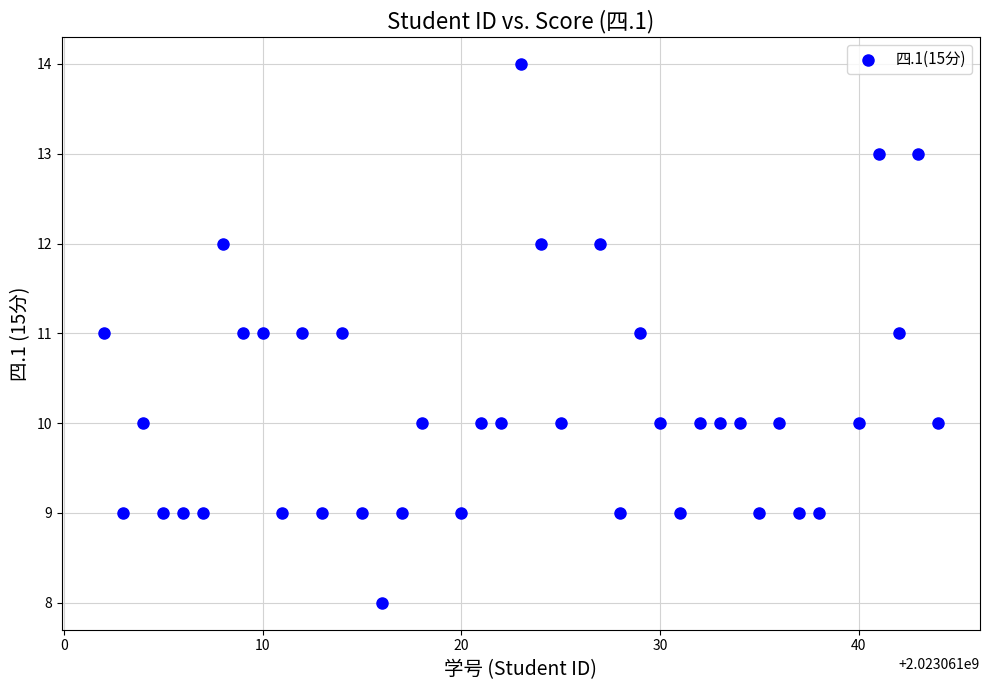

What is the range of Y values (max minus min)?

6